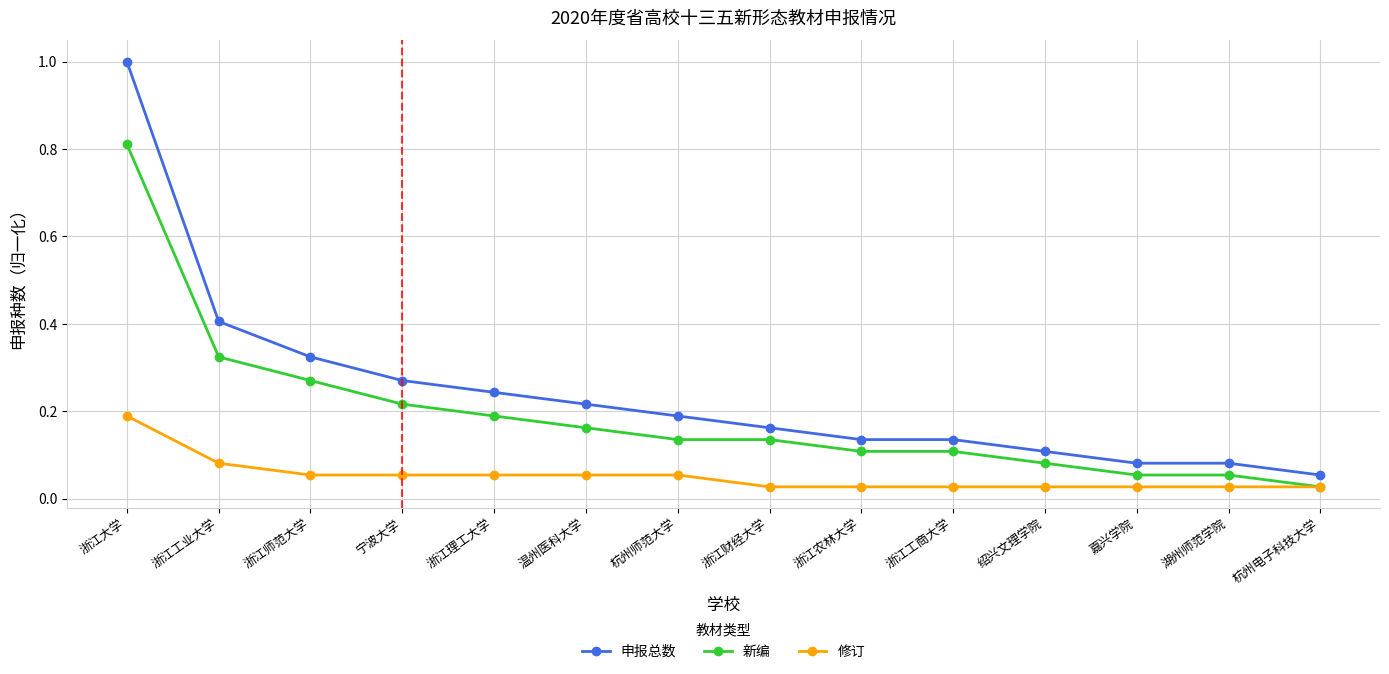

Between 浙江大学 and 浙江财经大学, which series saw the biggest shift?

申报总数